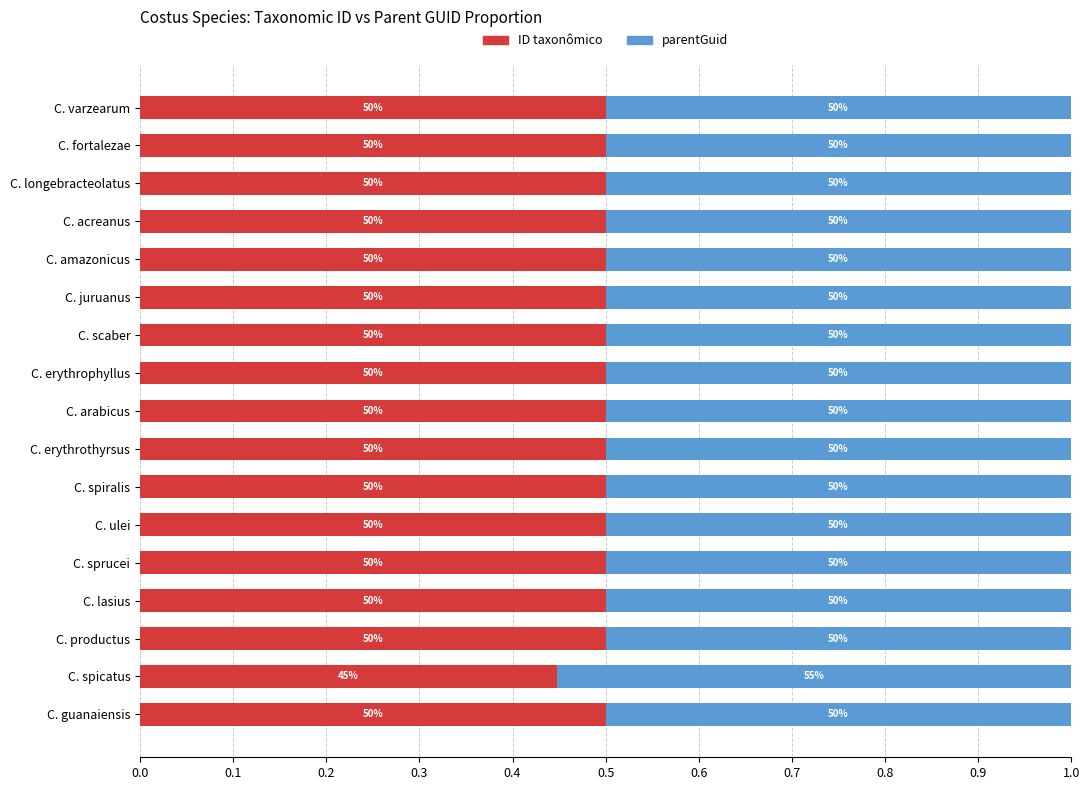

What are all the series names shown in the legend?

ID taxonômico, parentGuid